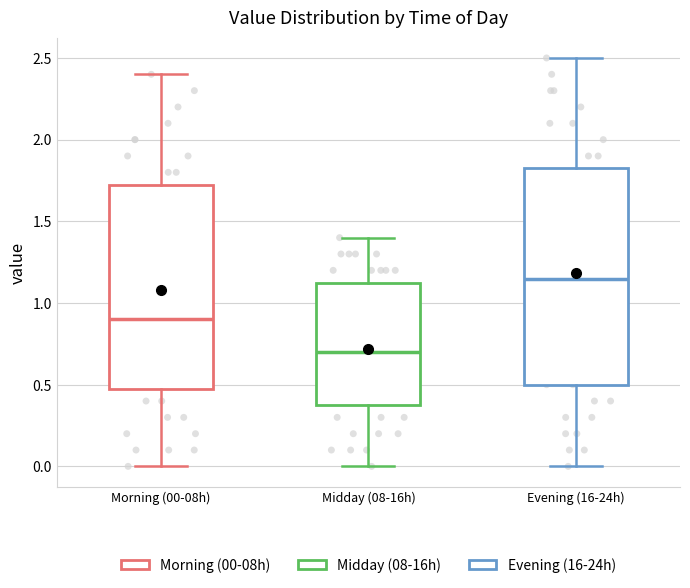

Reading left to right, read every box against the y-axis: the position of its median line, the range the box covers, and the ends of its whiskers. The values are not printed on the chart, so give them approximately, as read against the axis.

Morning (00-08h): median 0.90, box 0.50 to 1.75, whiskers 0.00 to 2.40
Midday (08-16h): median 0.70, box 0.40 to 1.15, whiskers 0.00 to 1.40
Evening (16-24h): median 1.15, box 0.50 to 1.85, whiskers 0.00 to 2.50